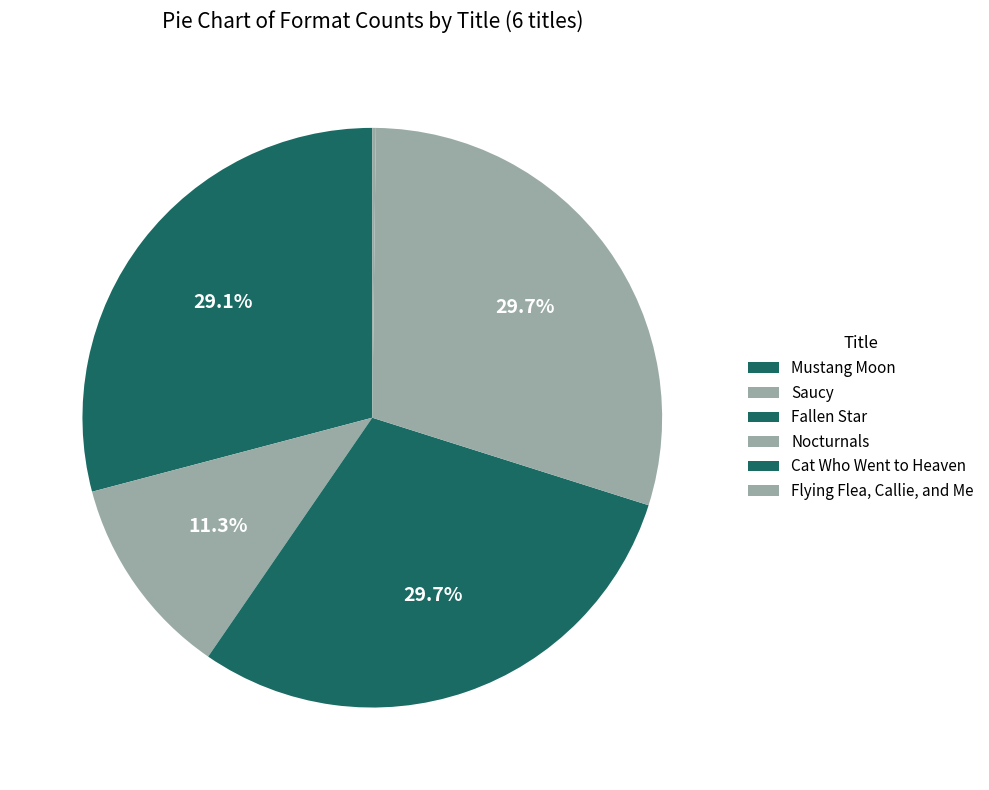

How many segments does this pie chart have?

6